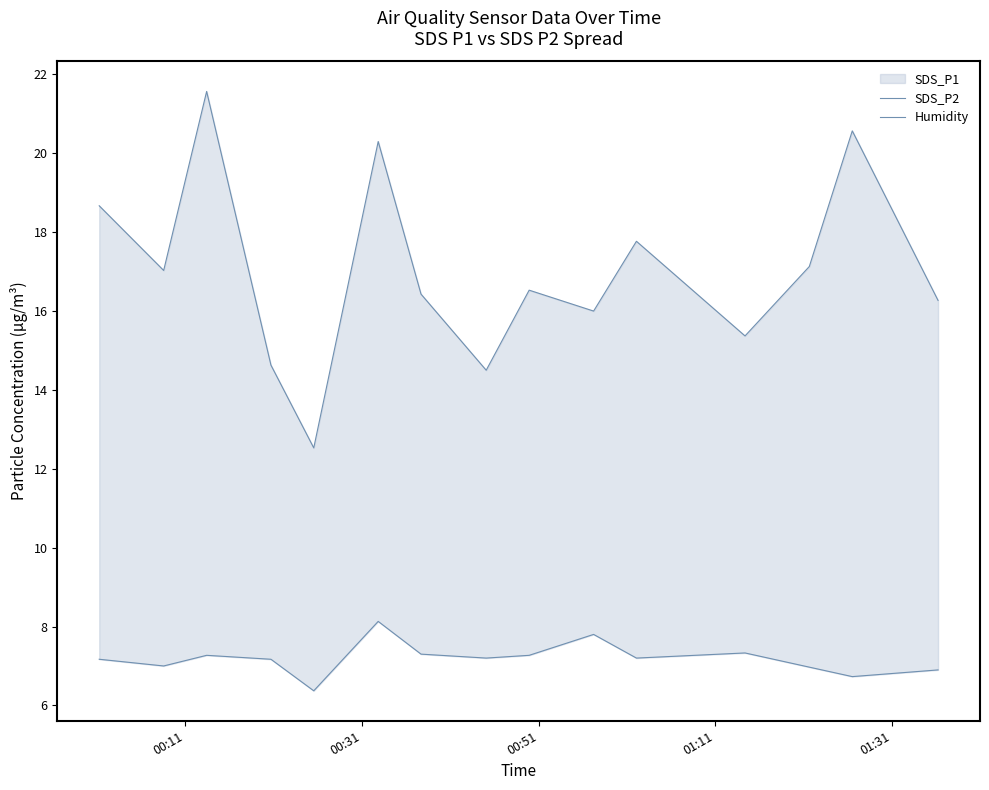

What is the maximum value for SDS_P2?

21.6